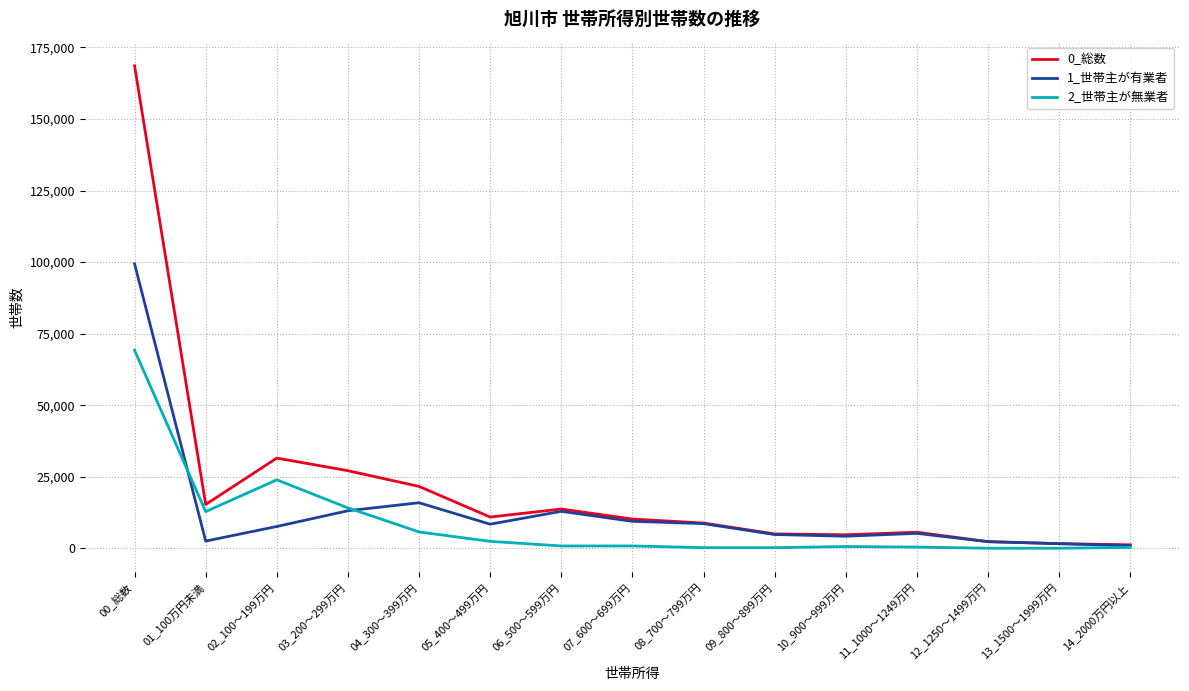

The value of 0_総数 at 03_200～299万円 is 27100. True or false?

True